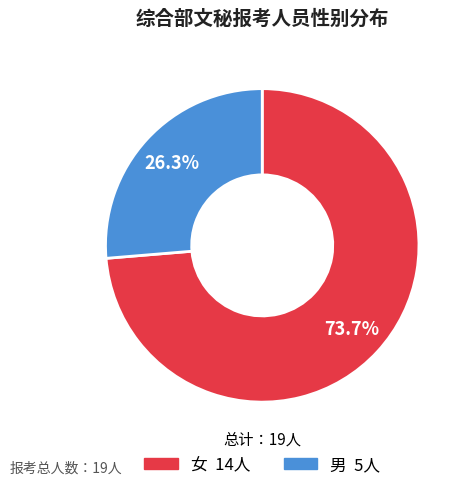

Is there any slice that represents more than half of the pie?

Yes